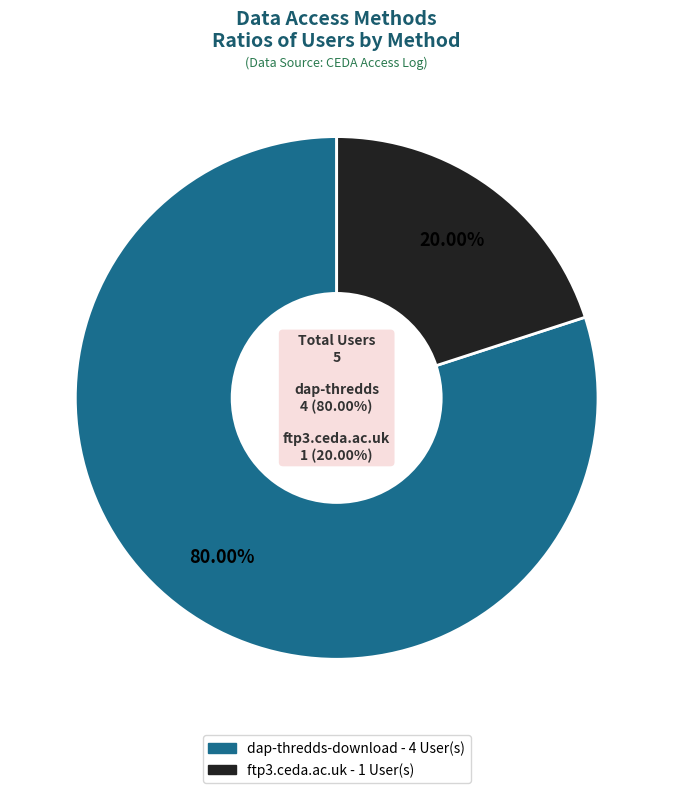

Count the number of slices in the pie.

2